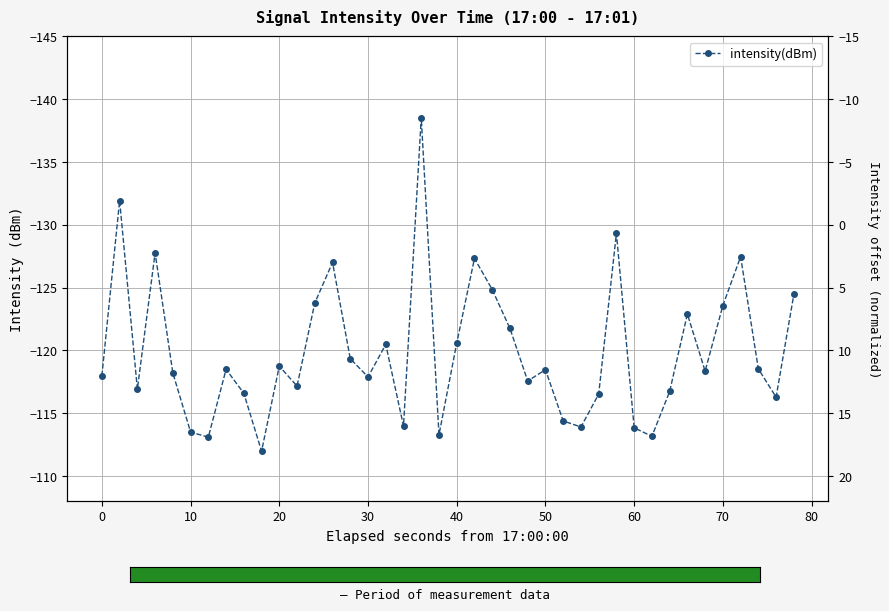

Reading left to right, what are all the values shown in this chart?

-118.0	-131.9	-116.9	-127.8	-118.2	-113.5	-113.1	-118.5	-116.6	-112.0	-118.7	-117.2	-123.8	-127.0	-119.3	-117.9	-120.5	-114.0	-138.5	-113.3	-120.6	-127.3	-124.8	-121.7	-117.6	-118.5	-114.4	-113.9	-116.5	-129.3	-113.8	-113.2	-116.7	-122.9	-118.4	-123.6	-127.5	-118.5	-116.3	-124.5